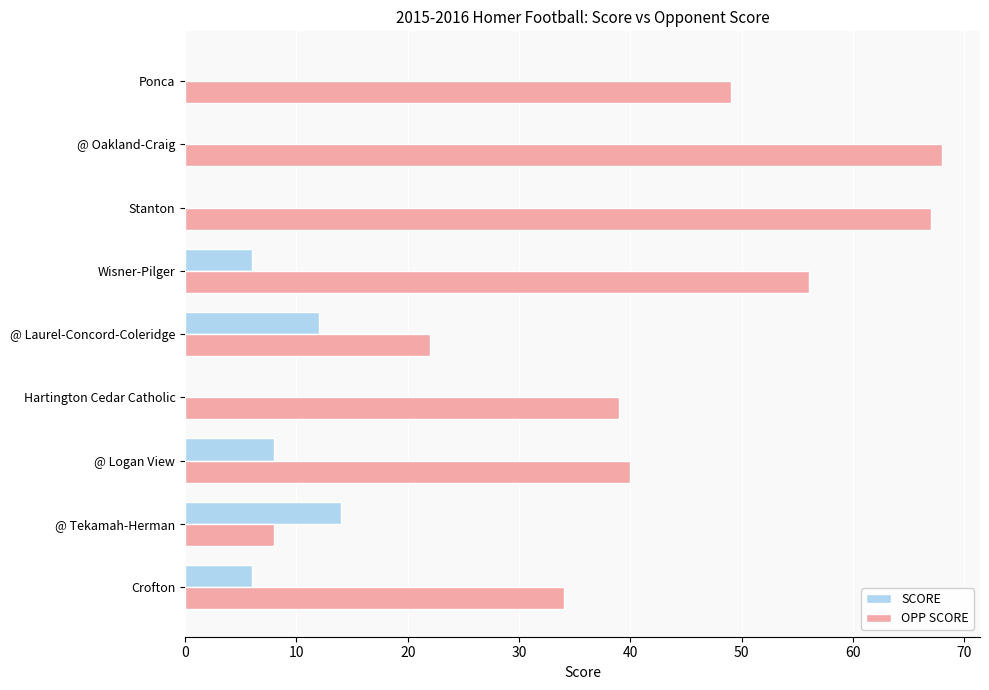

What are all the series names shown in the legend?

SCORE, OPP SCORE